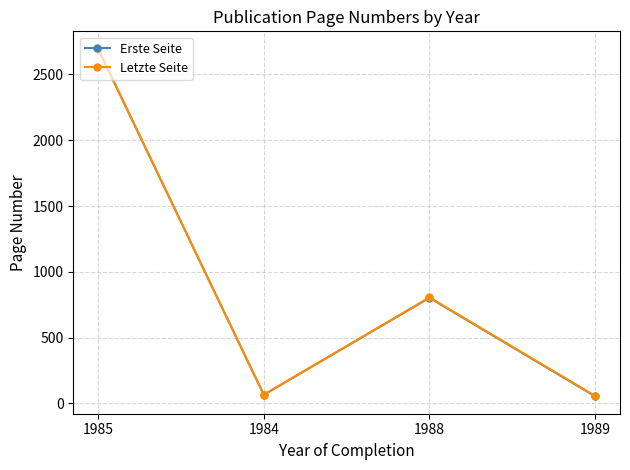

Which label corresponds to the largest value in the chart?

1985